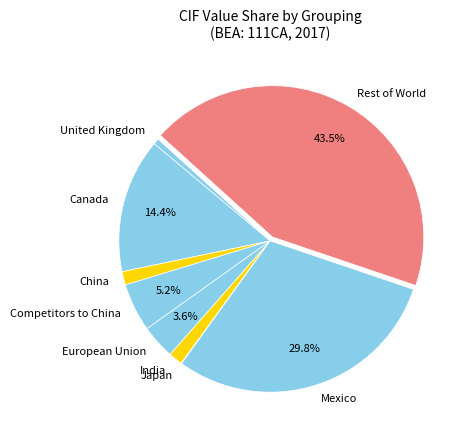

What is the largest slice in the pie chart?

Rest of World